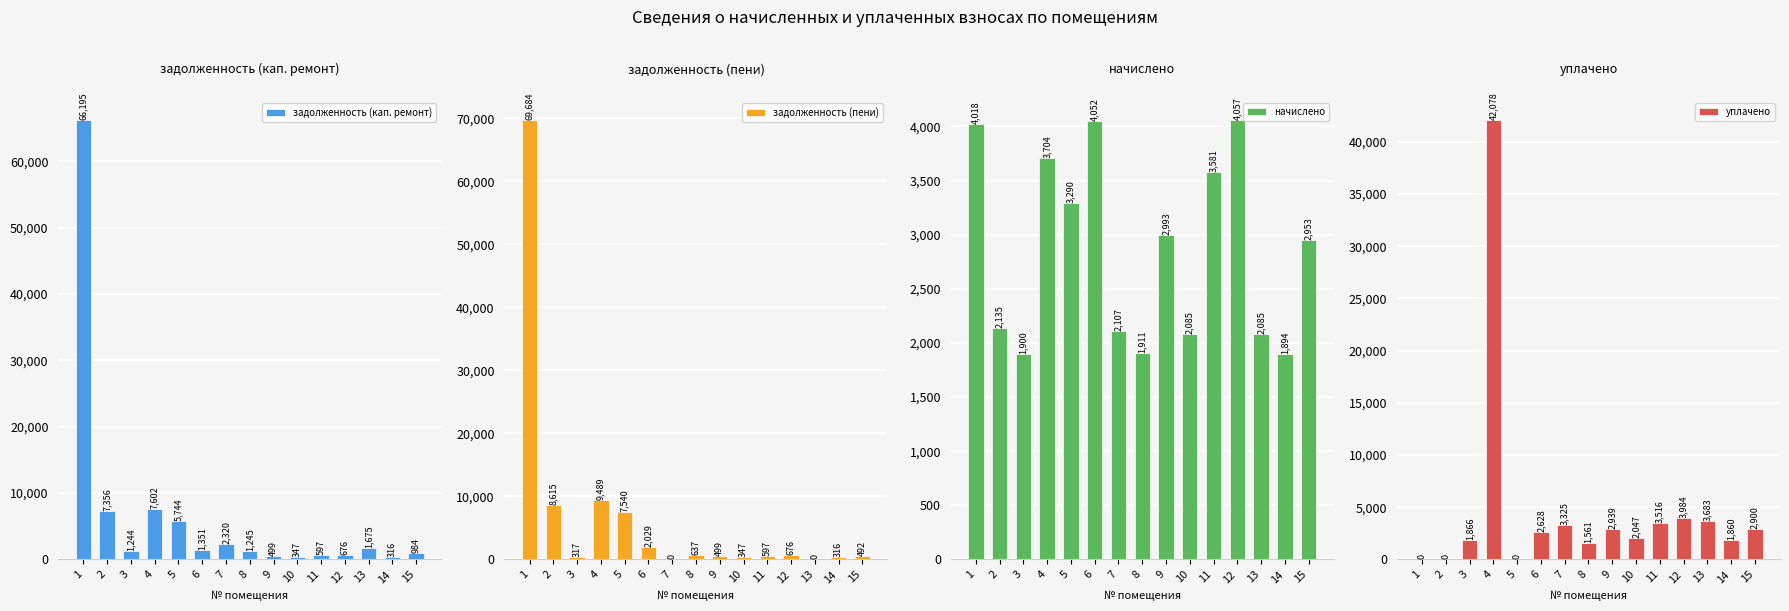

At how many categories does at least one series exceed 56533?

1